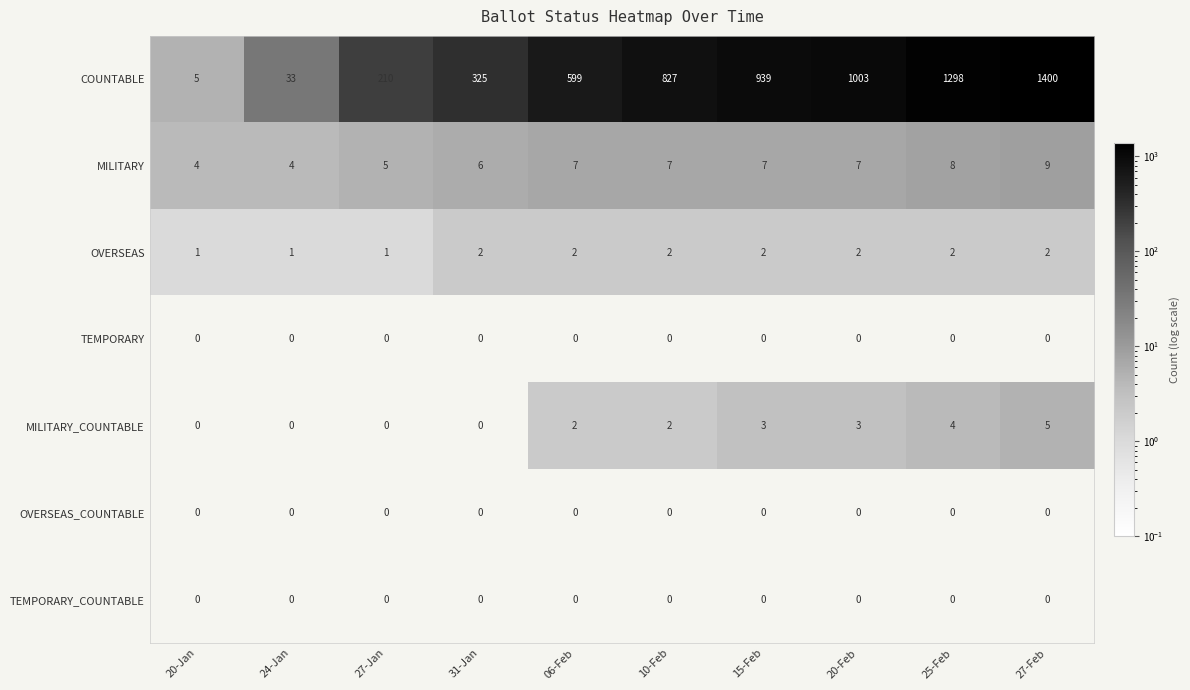

What is the lowest value of the MILITARY series?

4